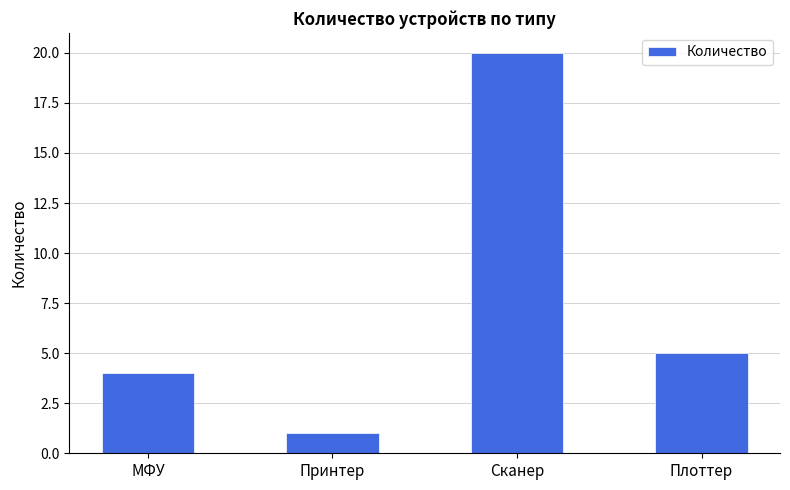

Read the value at Сканер, to the nearest 10.

20